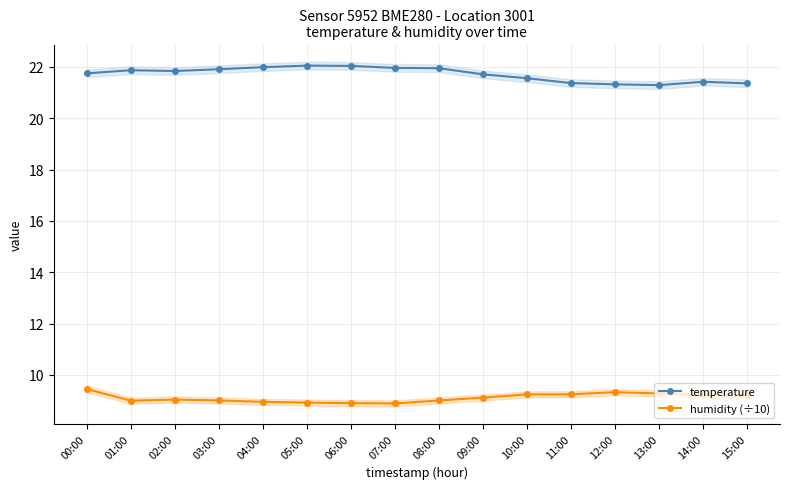

True or false: humidity (÷10) and temperature cross at least once.

False